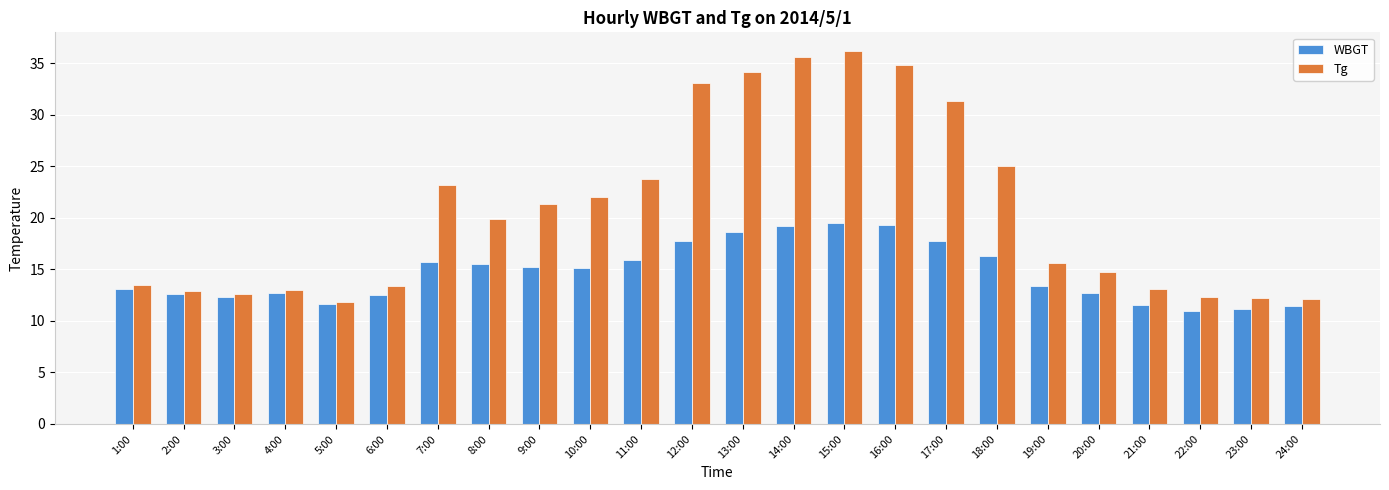

What is the sum of all WBGT values?

351.9